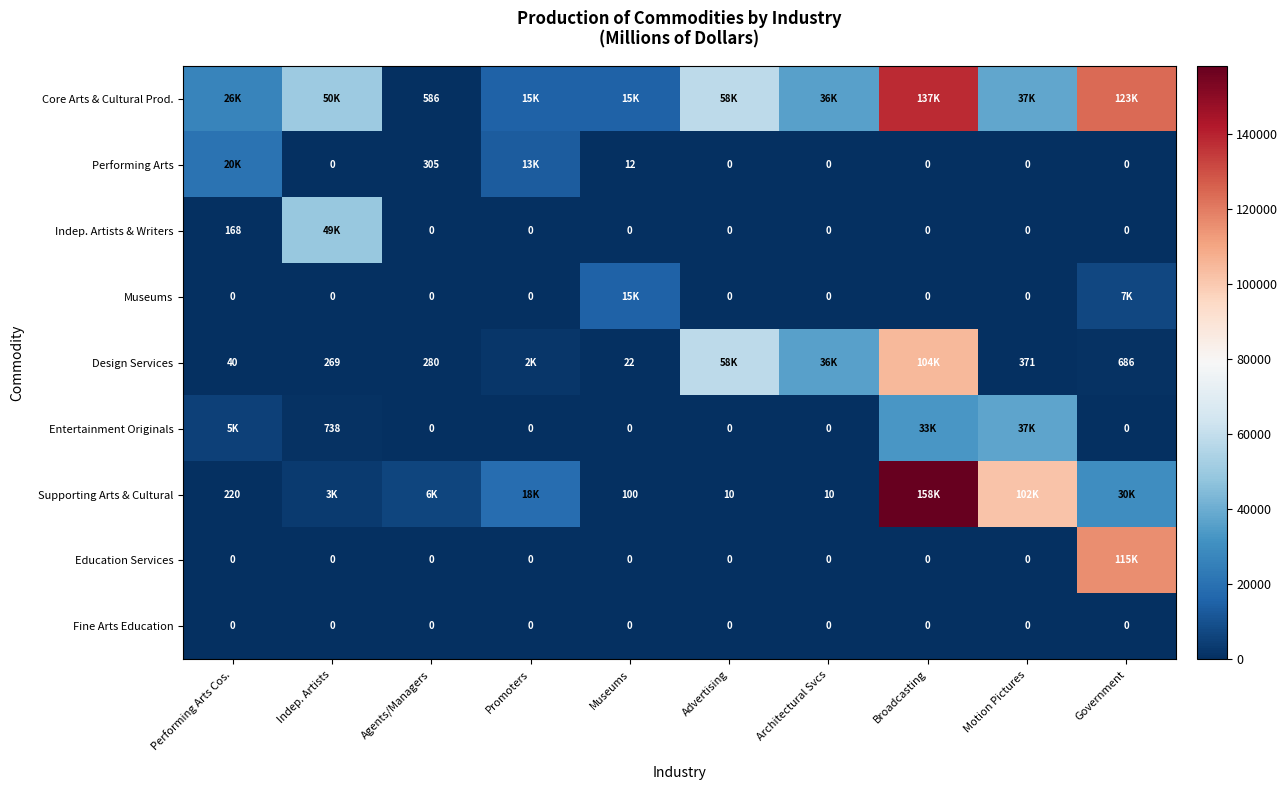

What is the sum of the Design Services values at Museums and Agents/Managers?

302